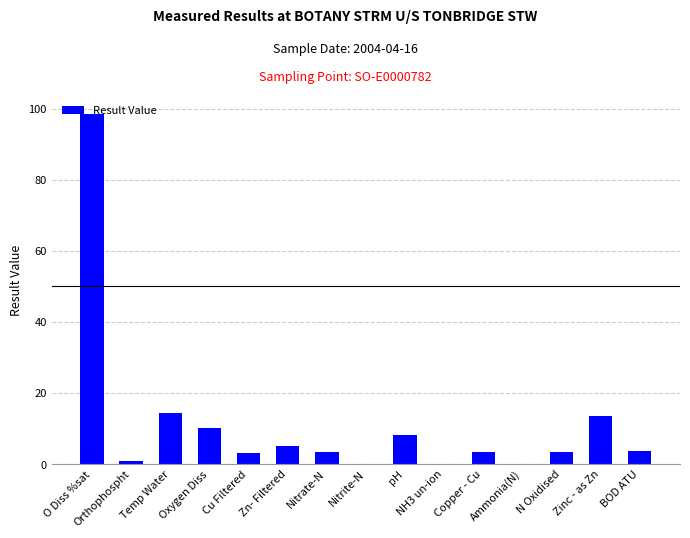

Are the bars horizontal?

No